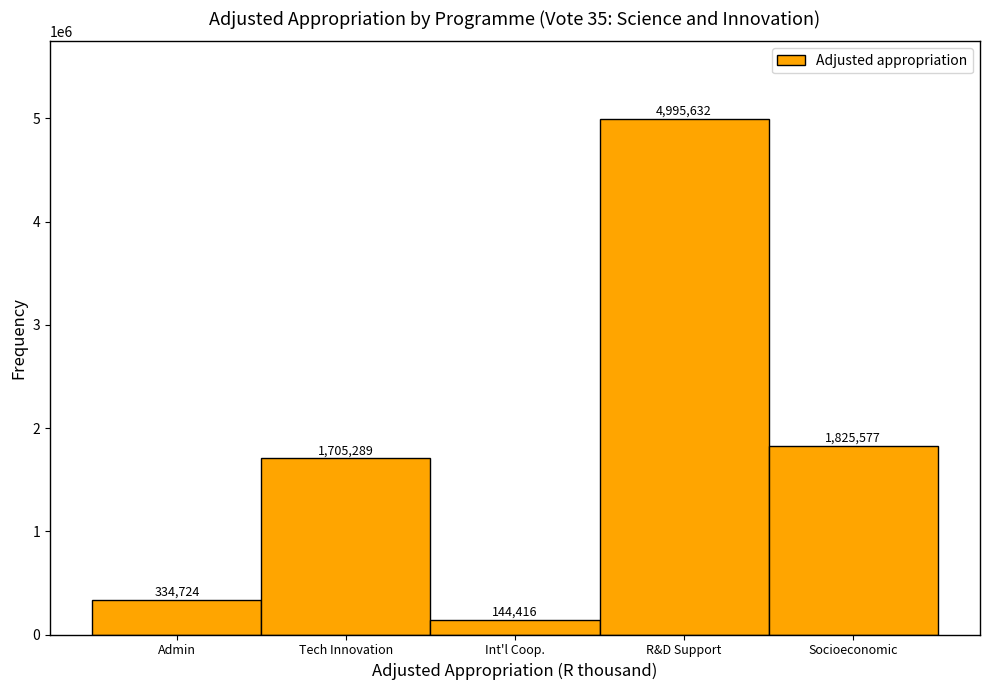

Reading left to right, transcribe all the data shown in this chart.

Admin=334724	Tech Innovation=1705289	Int'l Coop.=144416	R&D Support=4995632	Socioeconomic=1825577